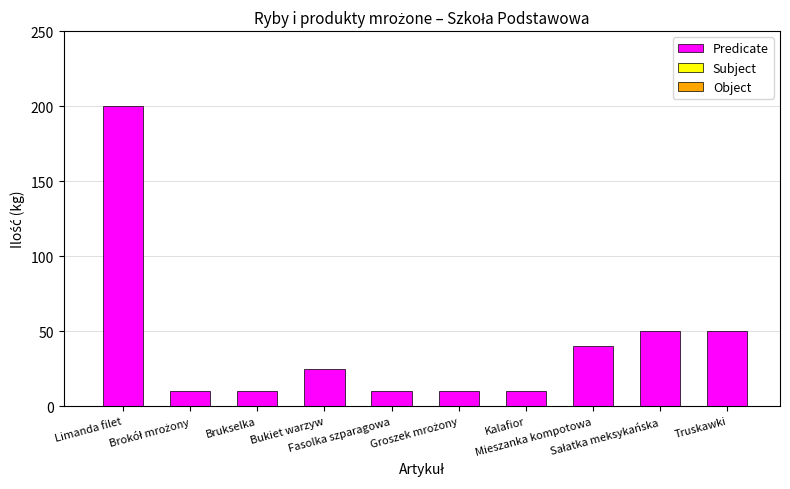

What is the value of the 5th bar from the left?

10